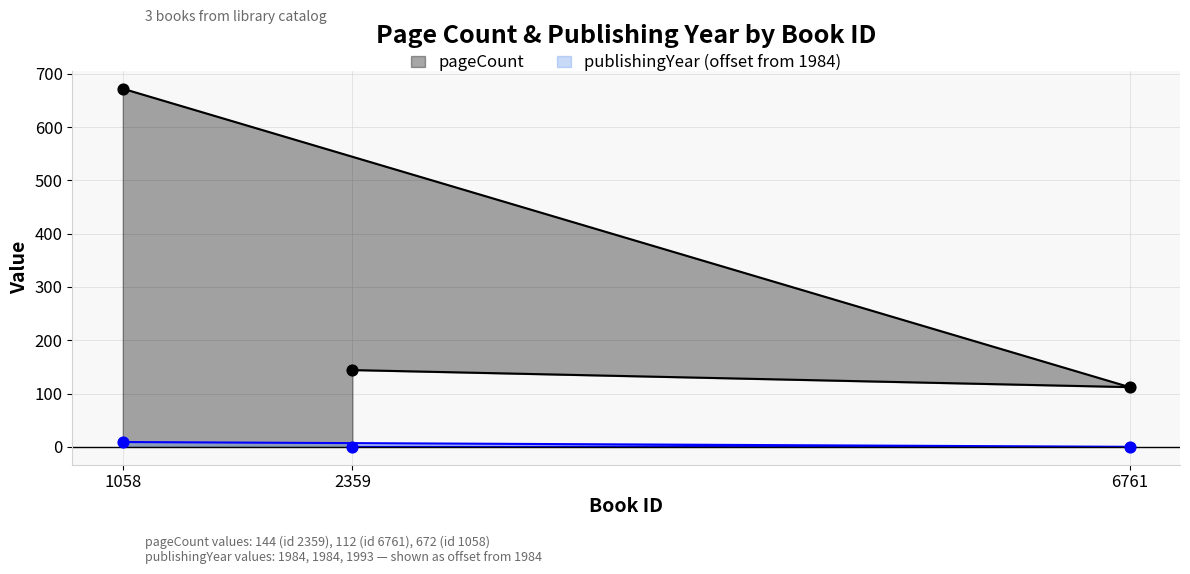

At which category is the sum across all series the highest?

1058